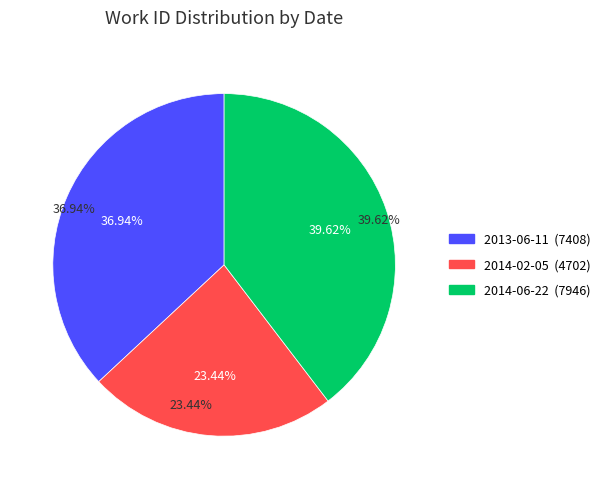

How many segments does this pie chart have?

3